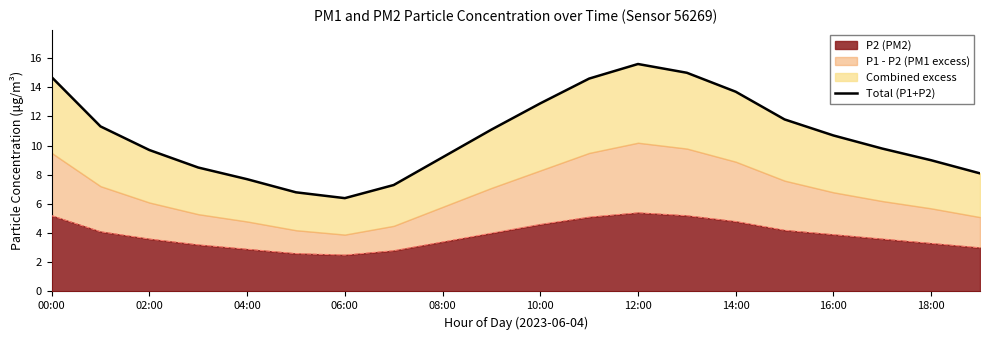

What is the average value?

10.7